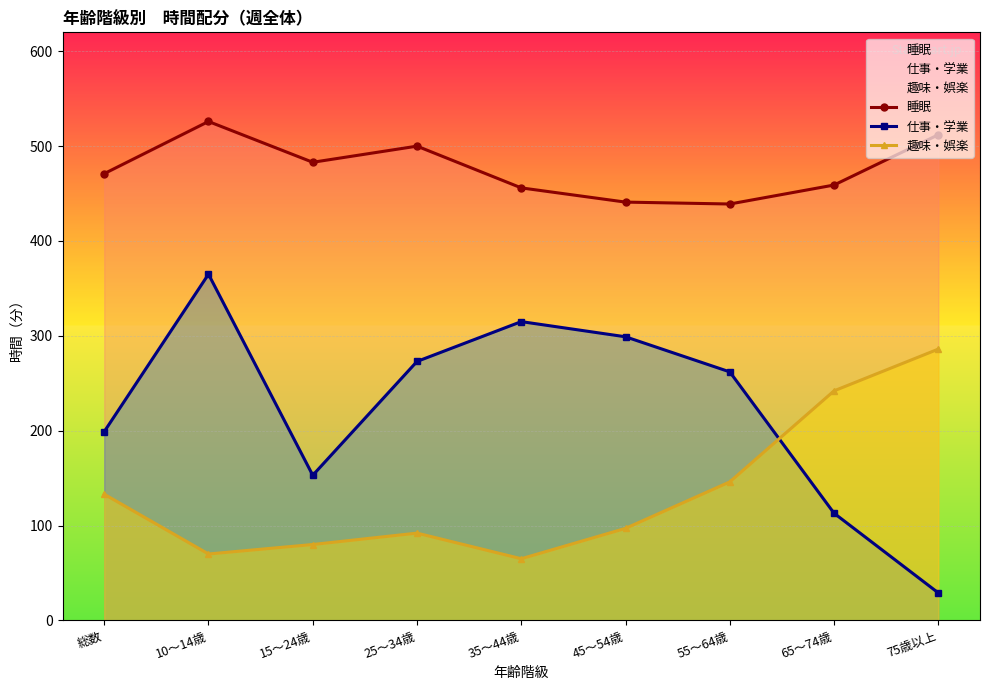

How many distinct data groups are displayed?

3